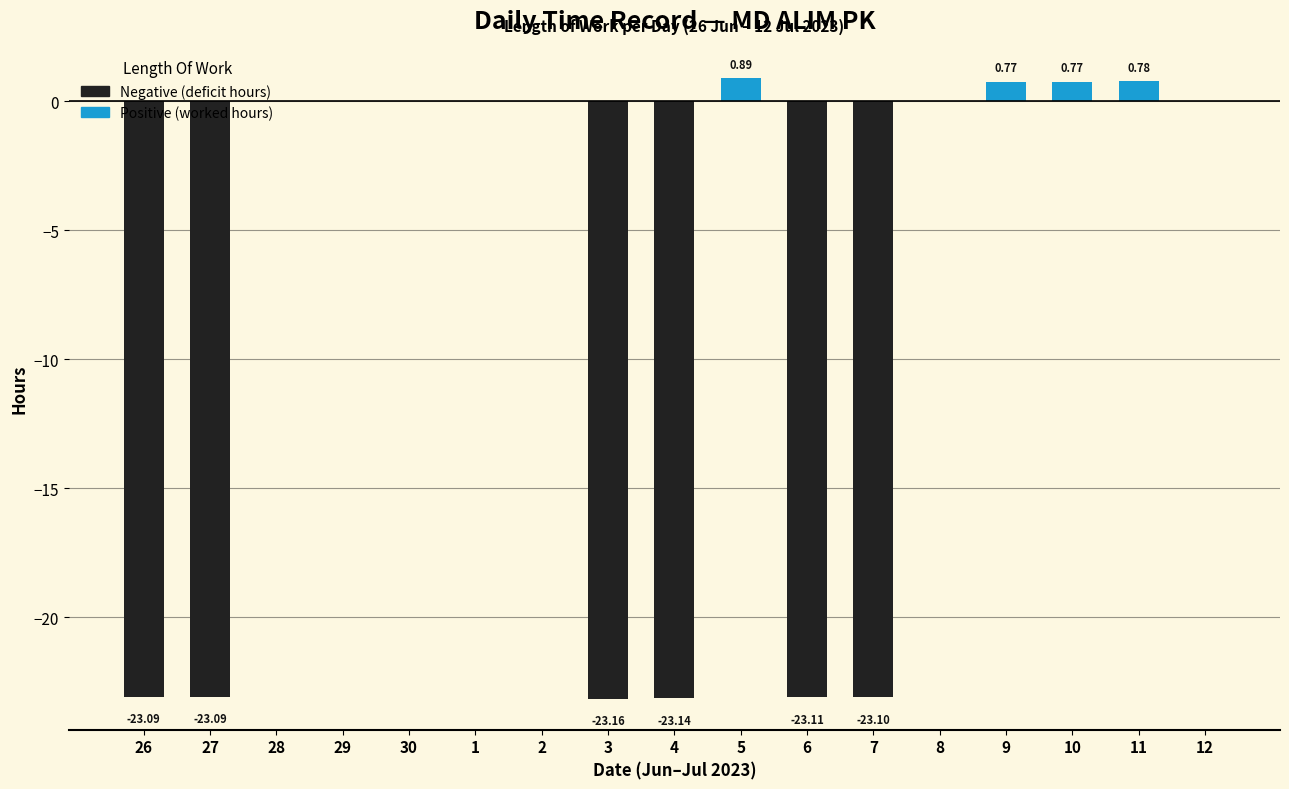

What is the sum of the values at 5 and 11?

1.7